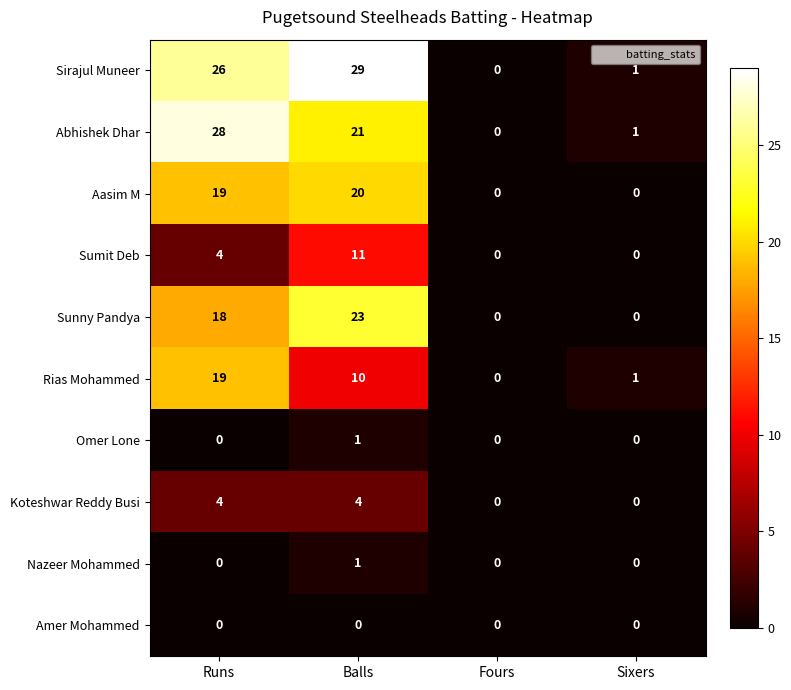

List the labels in order of Abhishek Dhar value, largest first.

Runs, Balls, Sixers, Fours